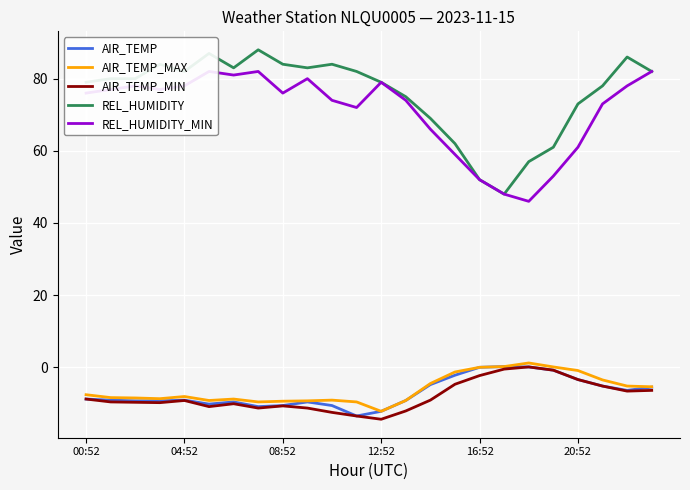

How many values in AIR_TEMP are above zero?

2